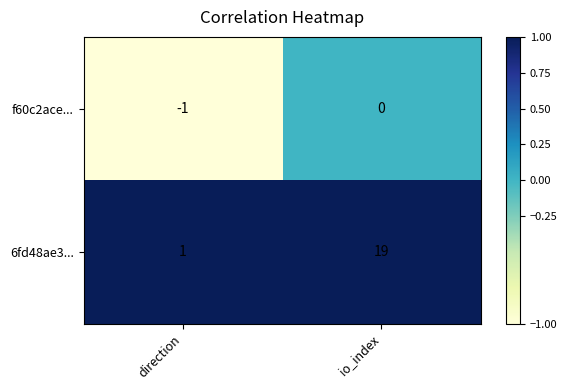

What is the difference between the 6fd48ae3... values at direction and io_index?

18